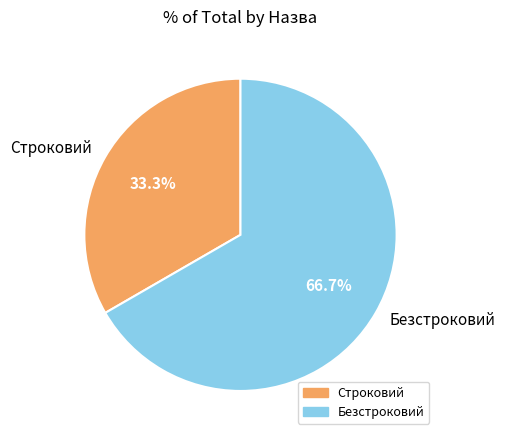

What is the total percentage of Строковий and Безстроковий?

100.0%